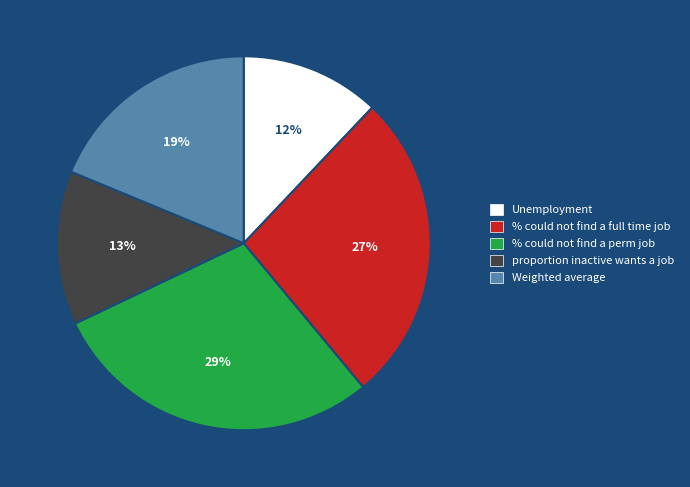

What is the smallest slice in the pie chart?

Unemployment